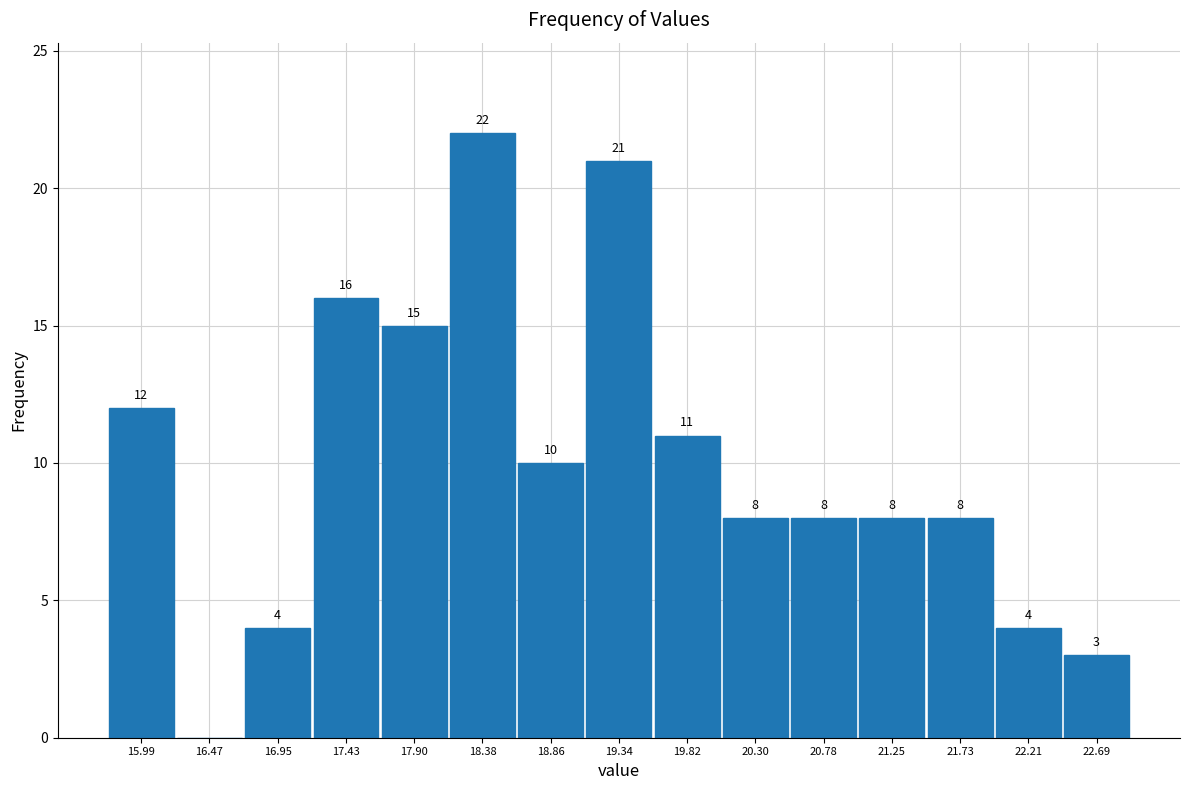

Over which range of the x-axis is the bar tallest?

18.15 to 18.60